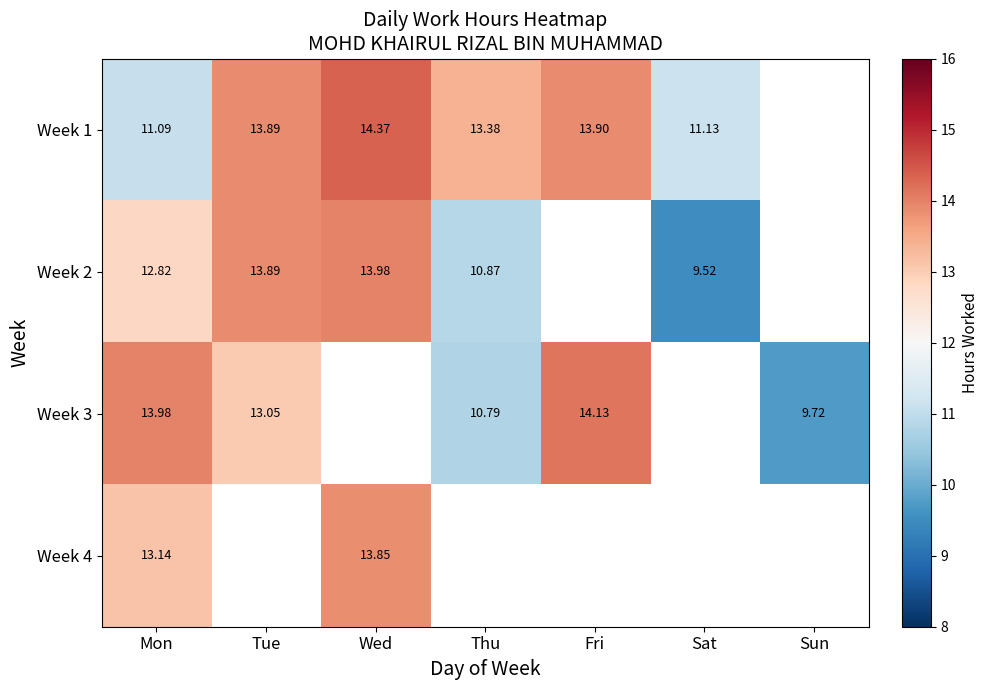

At which label is Week 1 closest to 12?

Sat